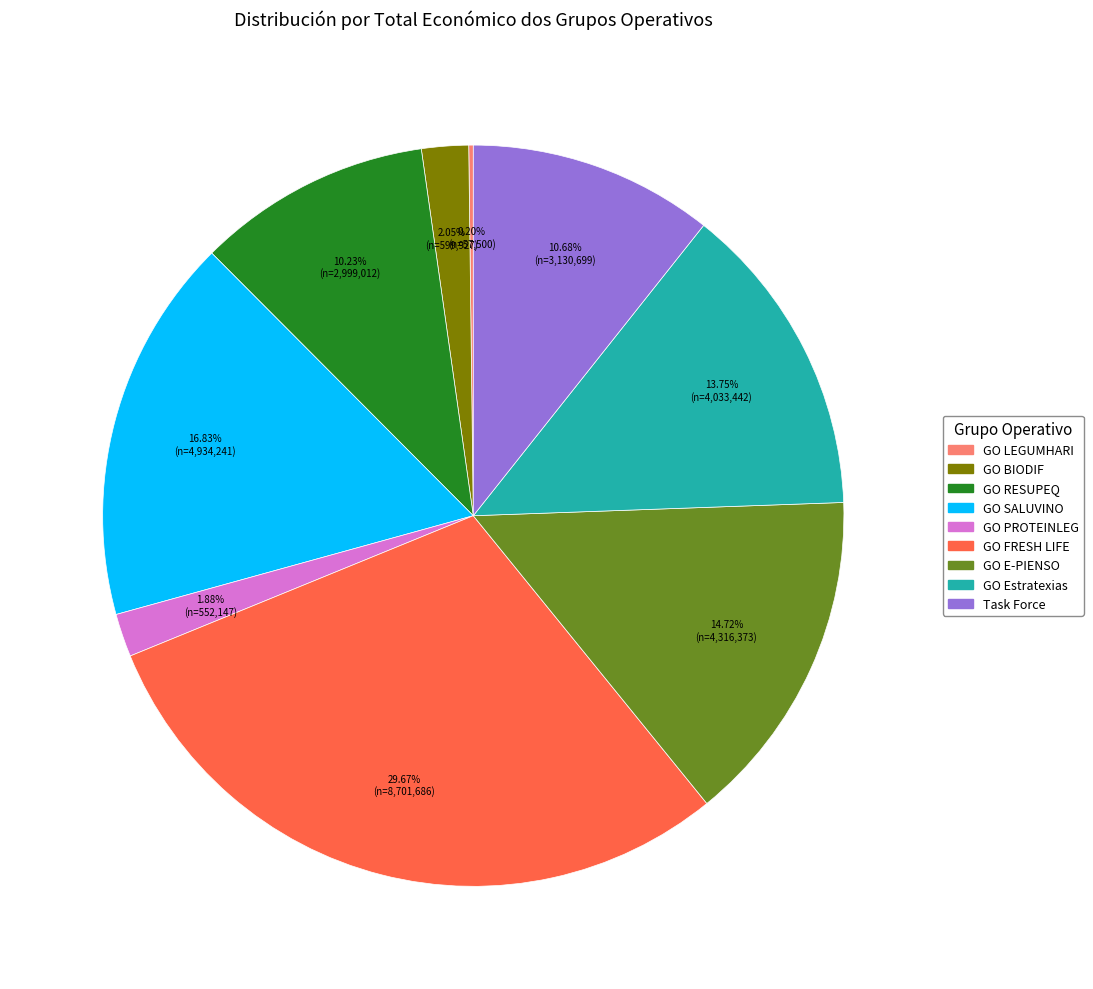

Which category has the biggest portion of the pie?

GO FRESH LIFE